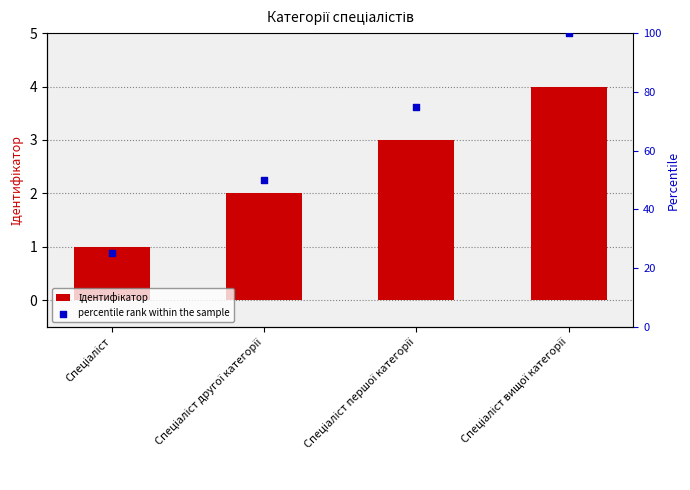

At which category is the sum across all series the highest?

Спеціаліст вищої категорії